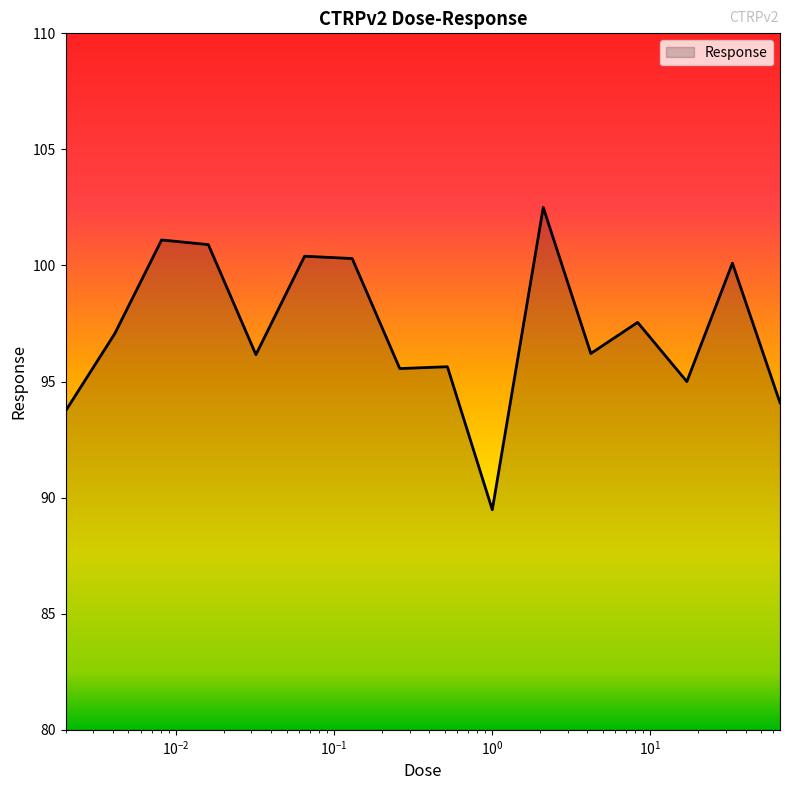

What is the greatest value displayed?

102.5